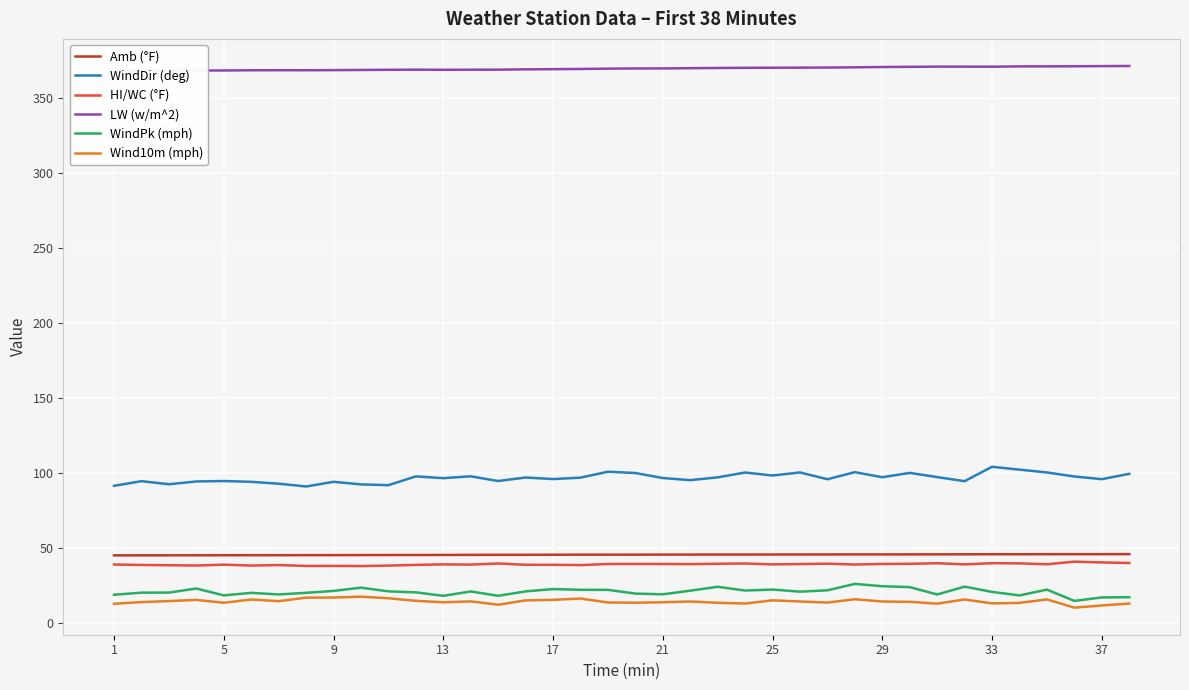

Which series has the largest total across all categories?

LW (w/m^2)